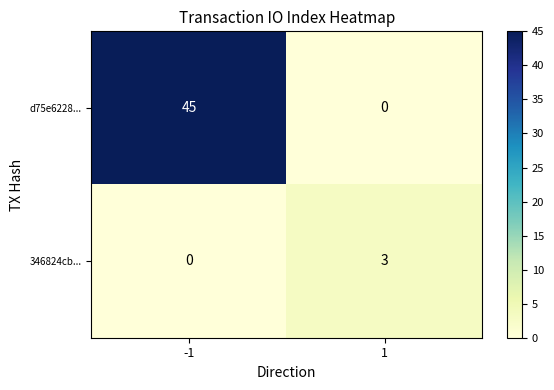

List the series in order of their peak value, highest first.

d75e6228..., 346824cb...